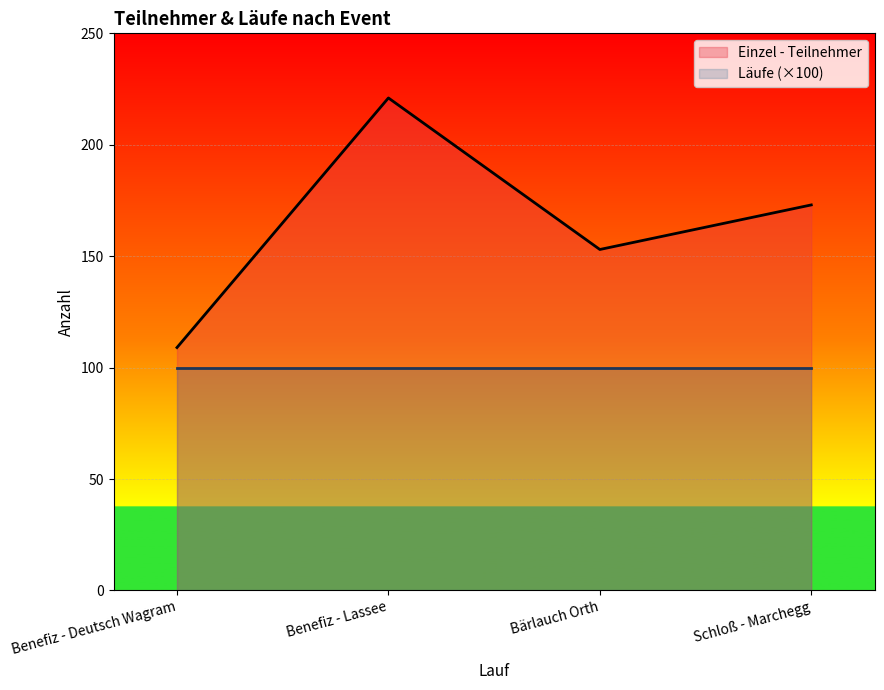

How many values are between 153 and 221?

3